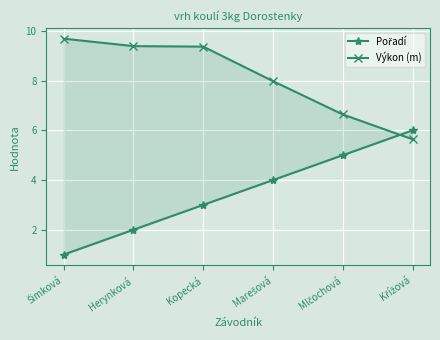

The value of Pořadí at Kopecká is 3.0. True or false?

True